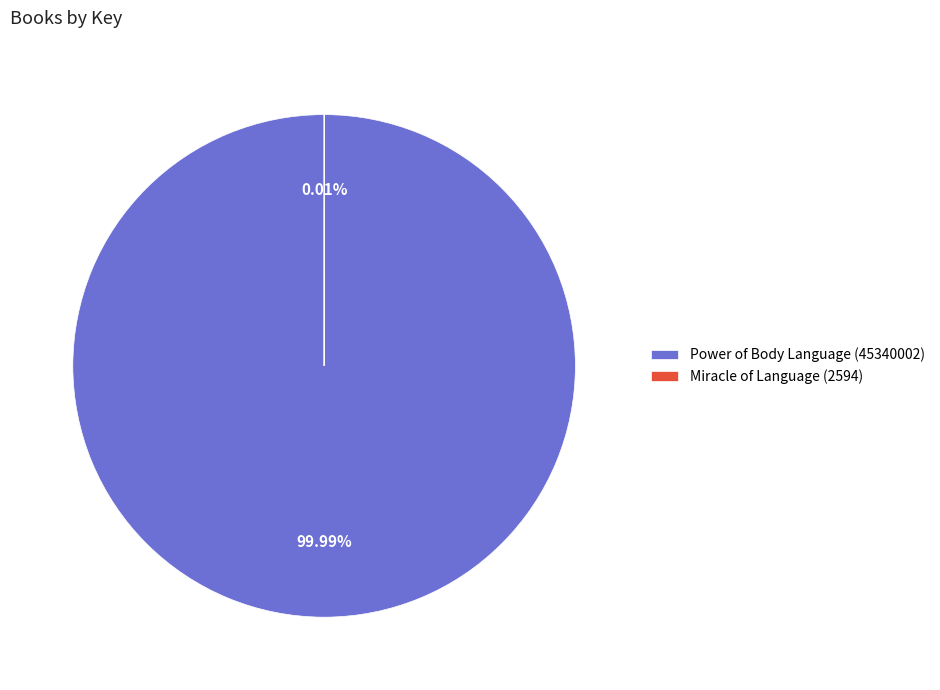

What percentage is NOT represented by Miracle of Language (2594)?

100.0%